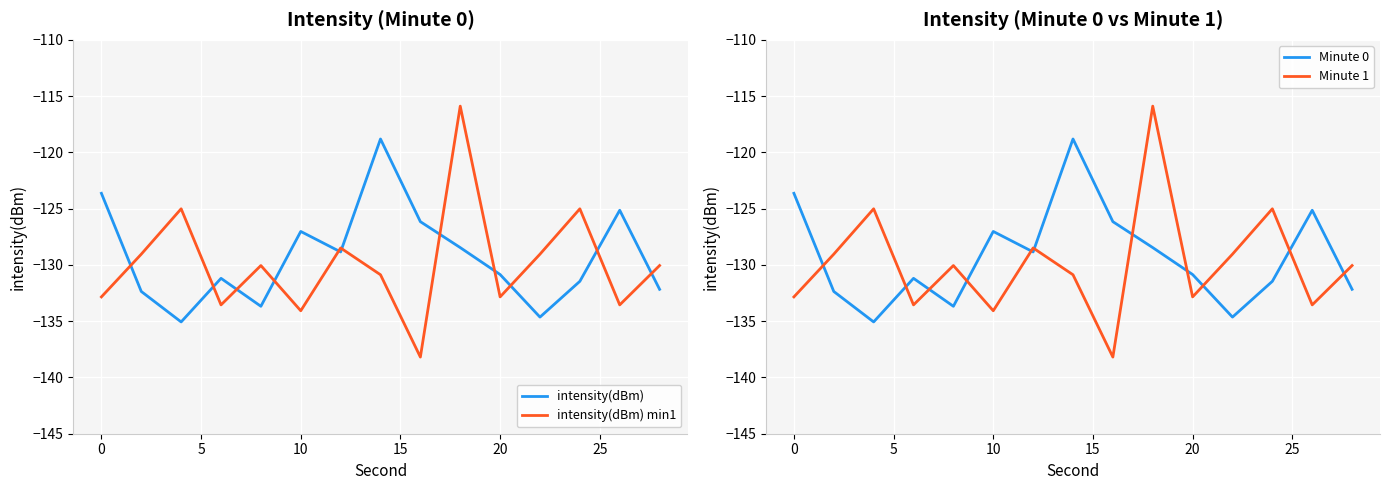

True or false: Minute 1 and Minute 0 intersect in this chart.

True